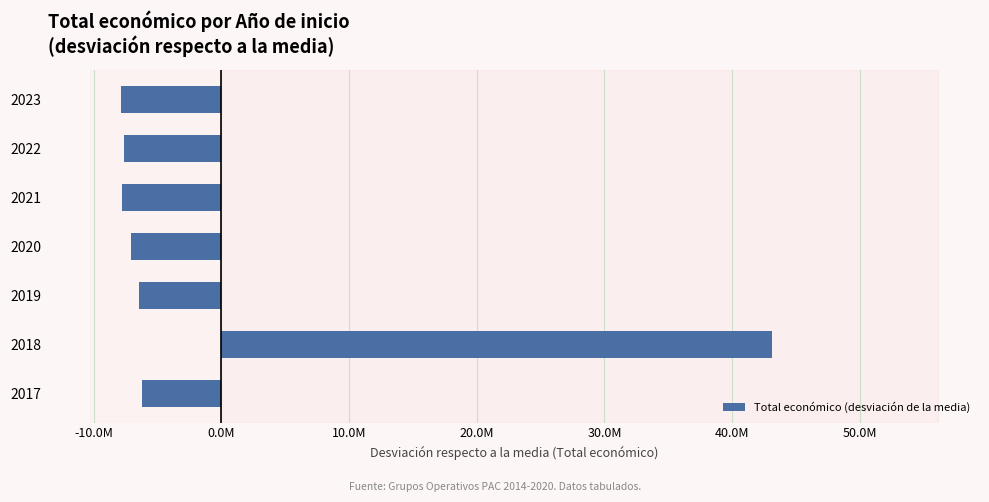

What is the difference between the maximum and minimum values?

51043457